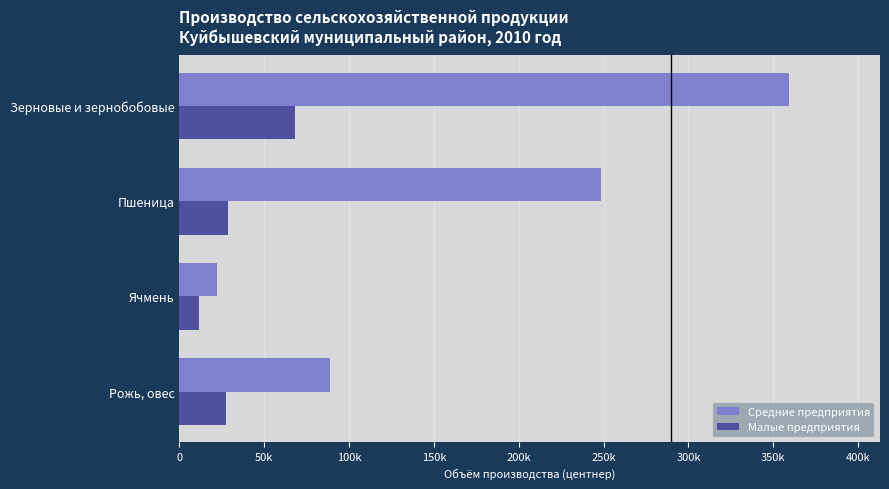

At how many categories does at least one series exceed 292469?

1